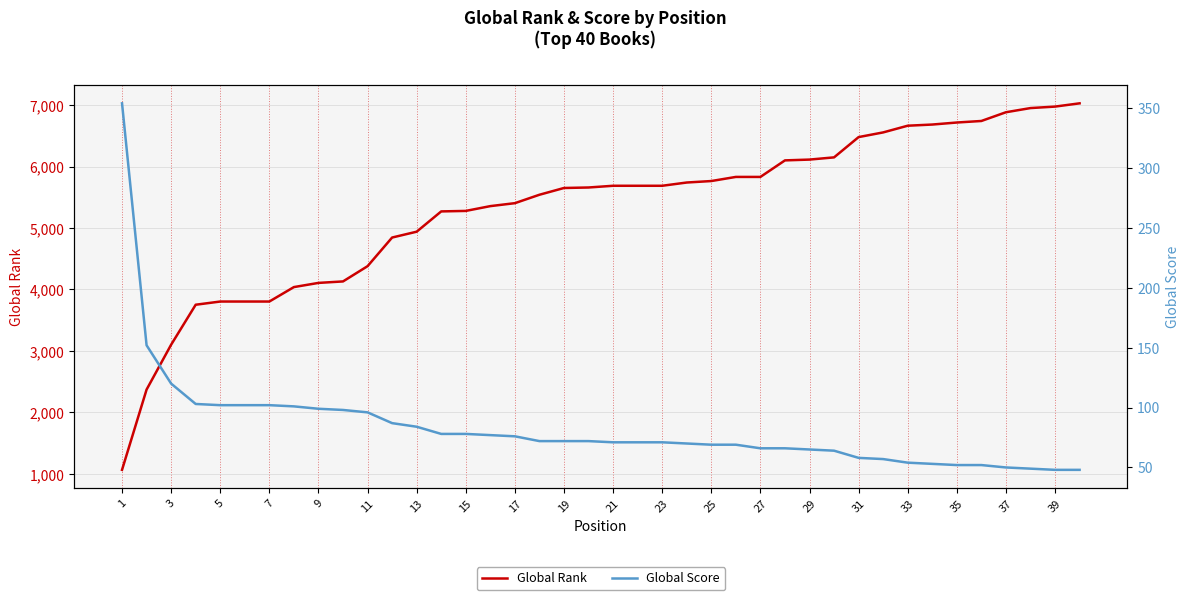

Which series has the largest total across all categories?

Global Rank